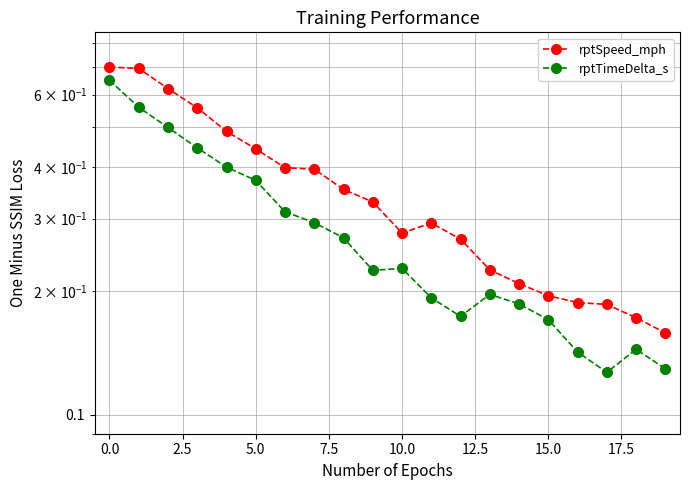

True or false: rptTimeDelta_s and rptSpeed_mph intersect in this chart.

False